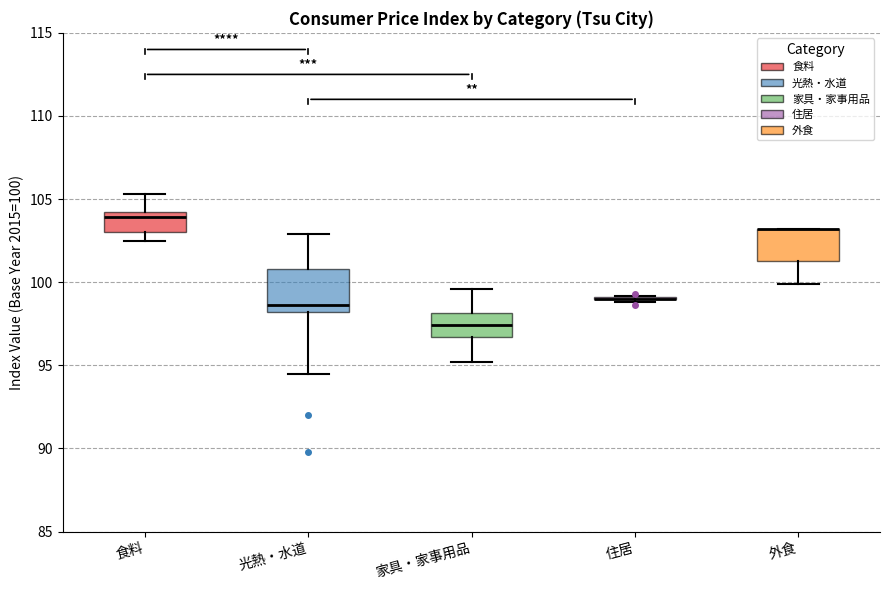

Reading left to right, read every box against the y-axis: the position of its median line, the range the box covers, and the ends of its whiskers. The values are not printed on the chart, so give them approximately, as read against the axis.

食料: median 104.0, box 103.0 to 104.5, whiskers 102.5 to 105.5
光熱・水道: median 98.5, box 98.0 to 101.0, whiskers 94.5 to 103.0
家具・家事用品: median 97.5, box 96.5 to 98.0, whiskers 95.0 to 99.5
住居: box collapsed to a line at 99.0, whiskers 99.0 to 99.0
外食: median 103.0 (drawn on the box's upper edge), box 101.5 to 103.0, whiskers 100.0 to 103.0